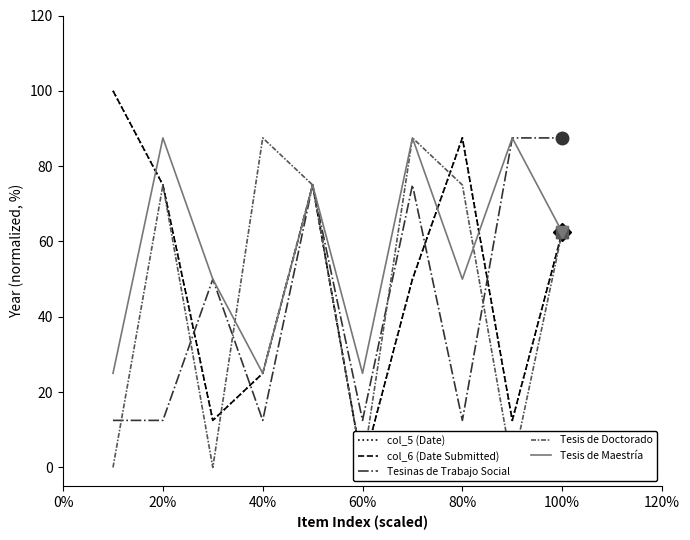

How many categories are shown in the chart?

10